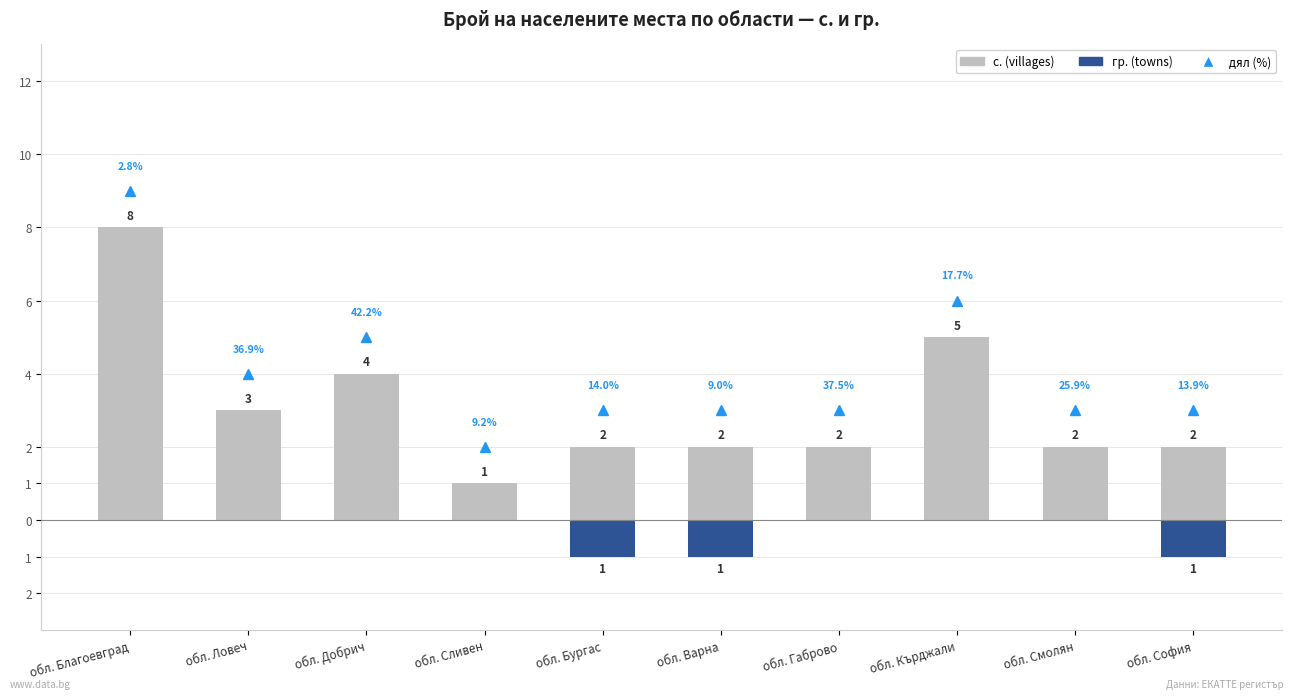

Rank the series by their average value, from lowest to highest.

гр. (towns), с. (villages)